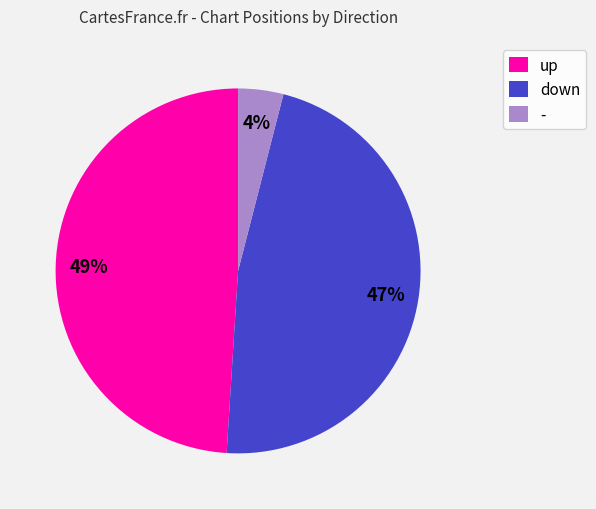

Which has a higher value, - or down?

down